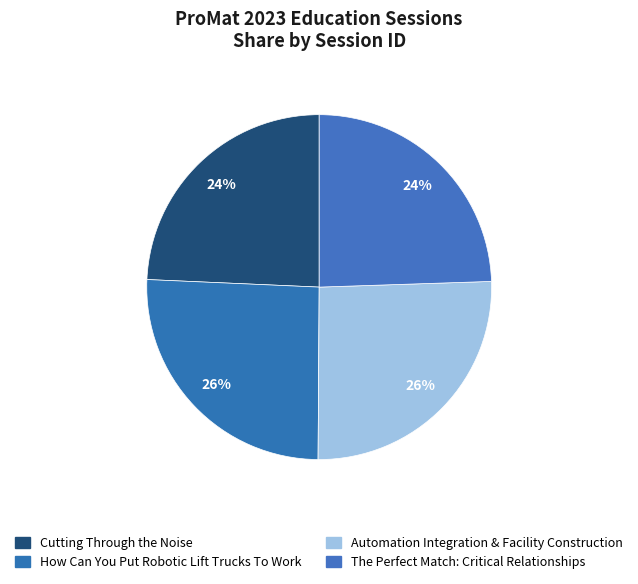

How many segments does this pie chart have?

4